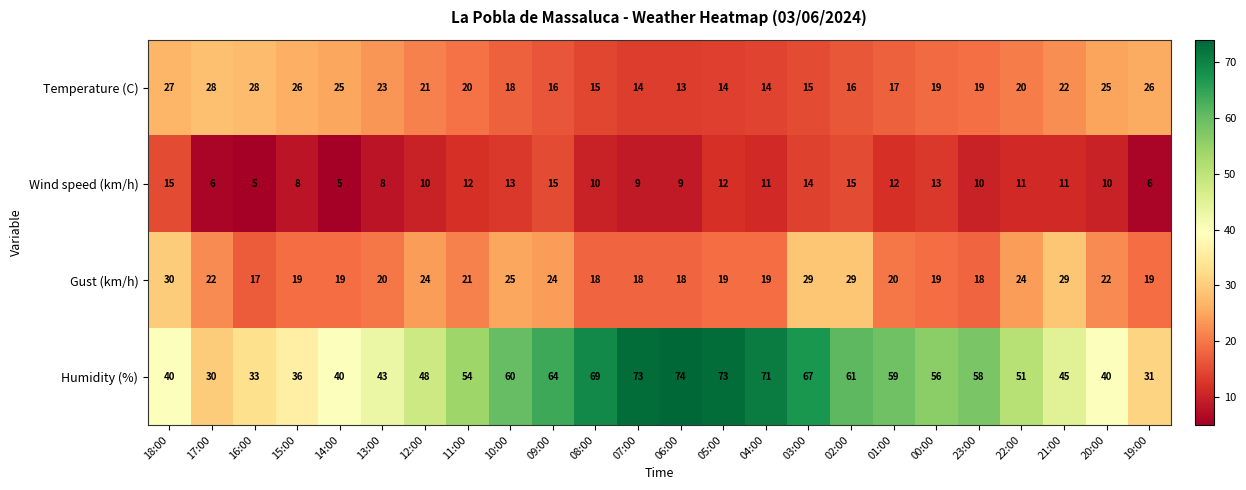

What is the greatest value displayed?

74